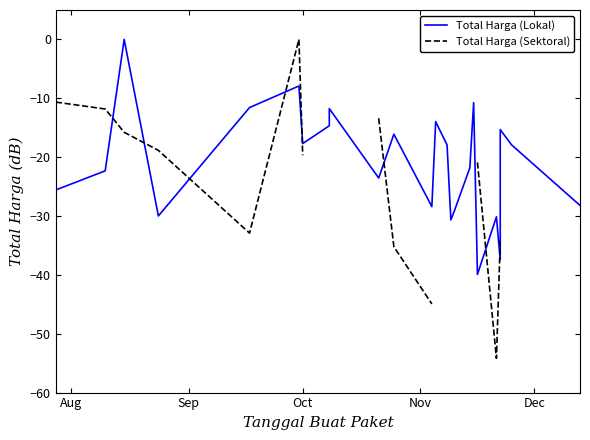

What position from the left is Nov?

4